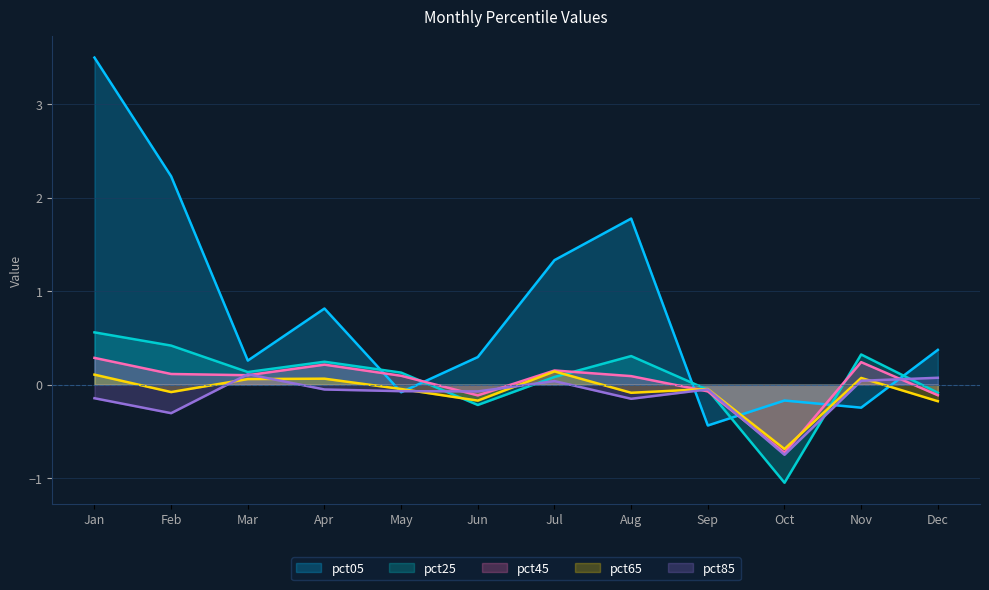

Is it true that pct65 equals -0.2 at Dec?

True